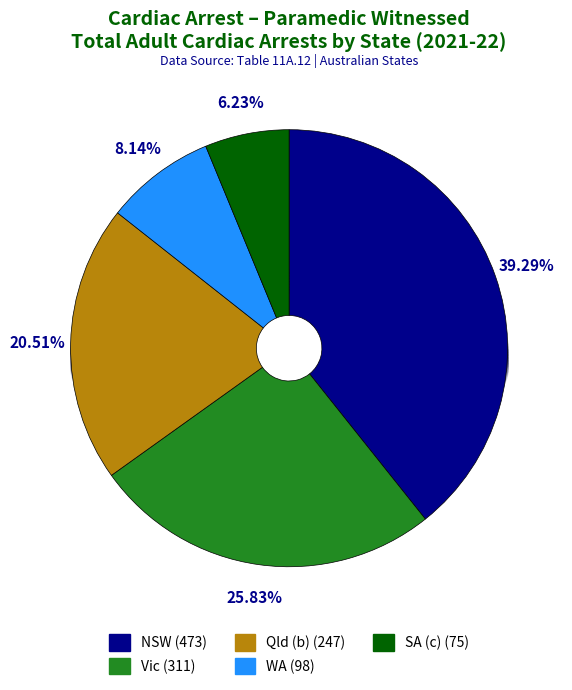

Is there any slice that represents more than half of the pie?

No